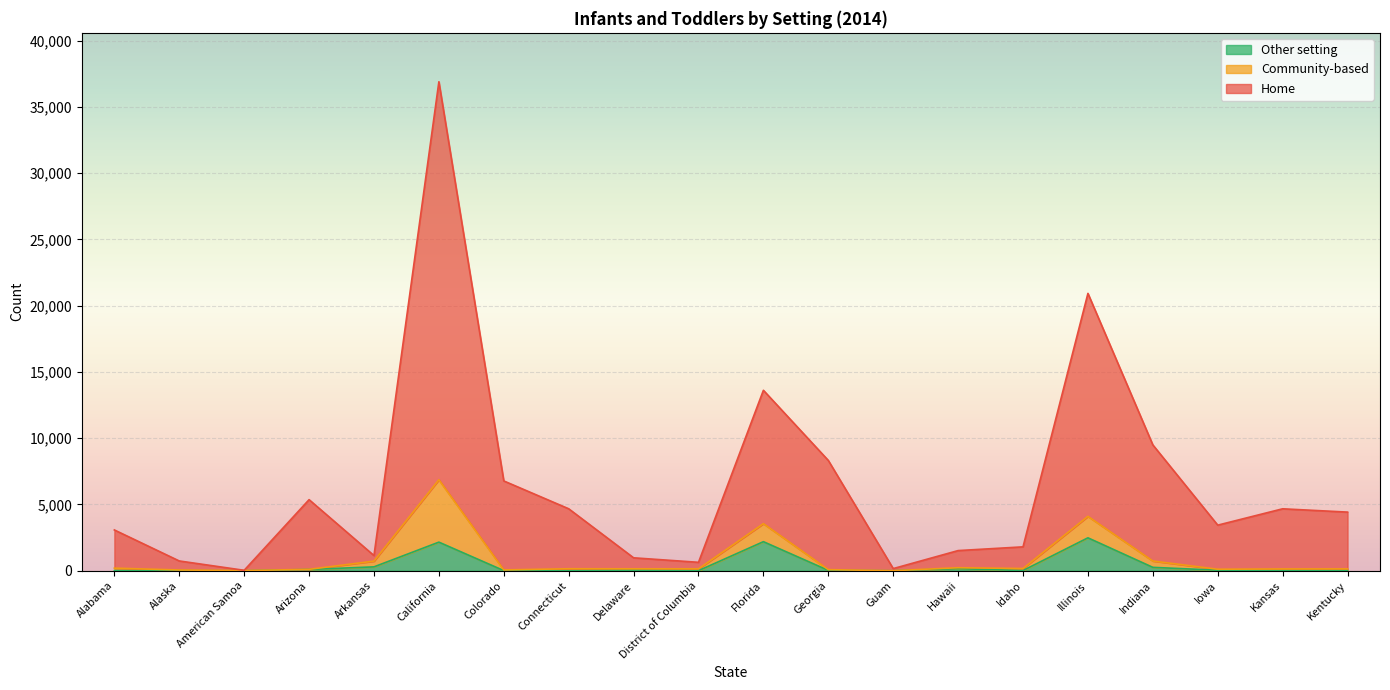

What value does the Other setting series have at Florida?

2192